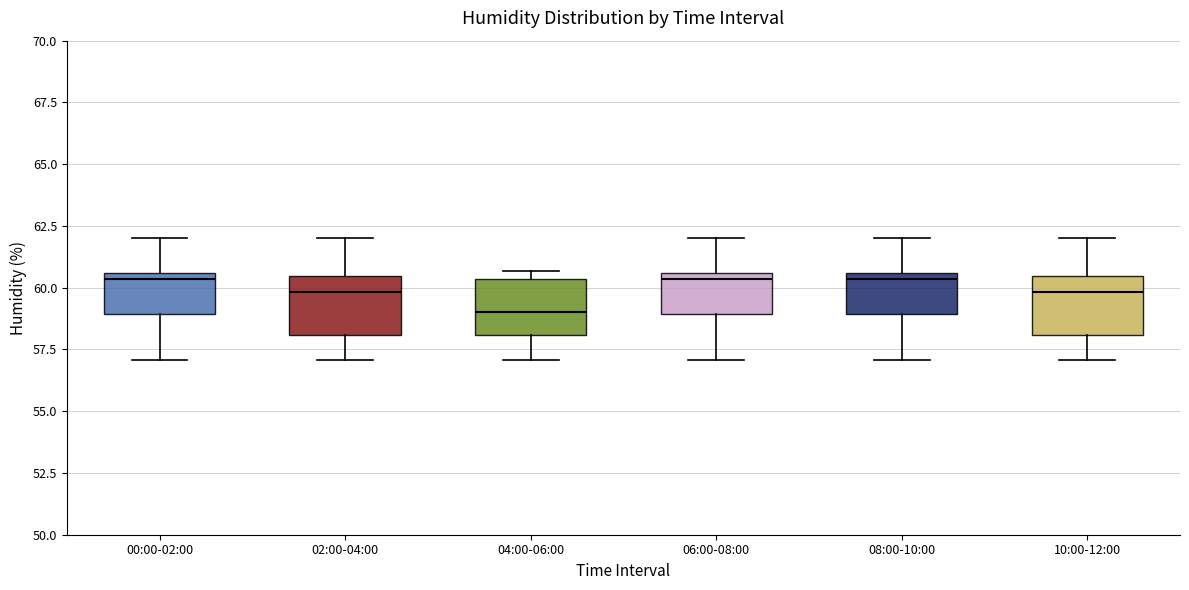

Reading left to right, transcribe this box plot: for each box, give where its median line is, the range the box spans, and where its two whiskers end, as read against the y-axis. The values are not printed on the chart, so give them approximately, as read against the axis.

00:00-02:00: median 60.5 (just below the box's upper edge), box 59.0 to 60.5, whiskers 57.0 to 62.0
02:00-04:00: median 60.0, box 58.0 to 60.5, whiskers 57.0 to 62.0
04:00-06:00: median 59.0, box 58.0 to 60.5, whiskers 57.0 to 60.5 (just above the box's upper edge)
06:00-08:00: median 60.5 (just below the box's upper edge), box 59.0 to 60.5, whiskers 57.0 to 62.0
08:00-10:00: median 60.5 (just below the box's upper edge), box 59.0 to 60.5, whiskers 57.0 to 62.0
10:00-12:00: median 60.0, box 58.0 to 60.5, whiskers 57.0 to 62.0